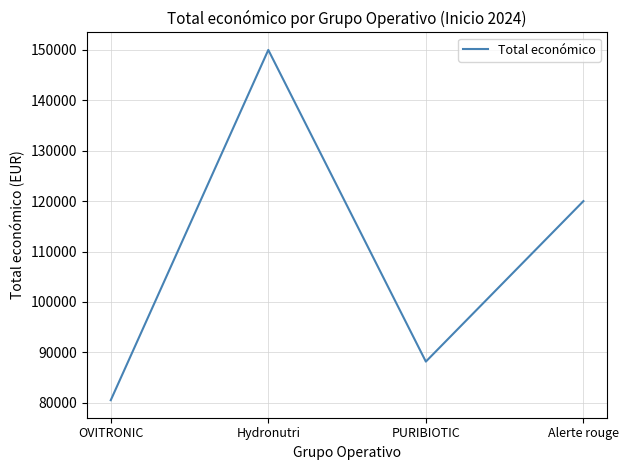

List the labels in order of value, largest first.

Hydronutri, Alerte rouge, PURIBIOTIC, OVITRONIC